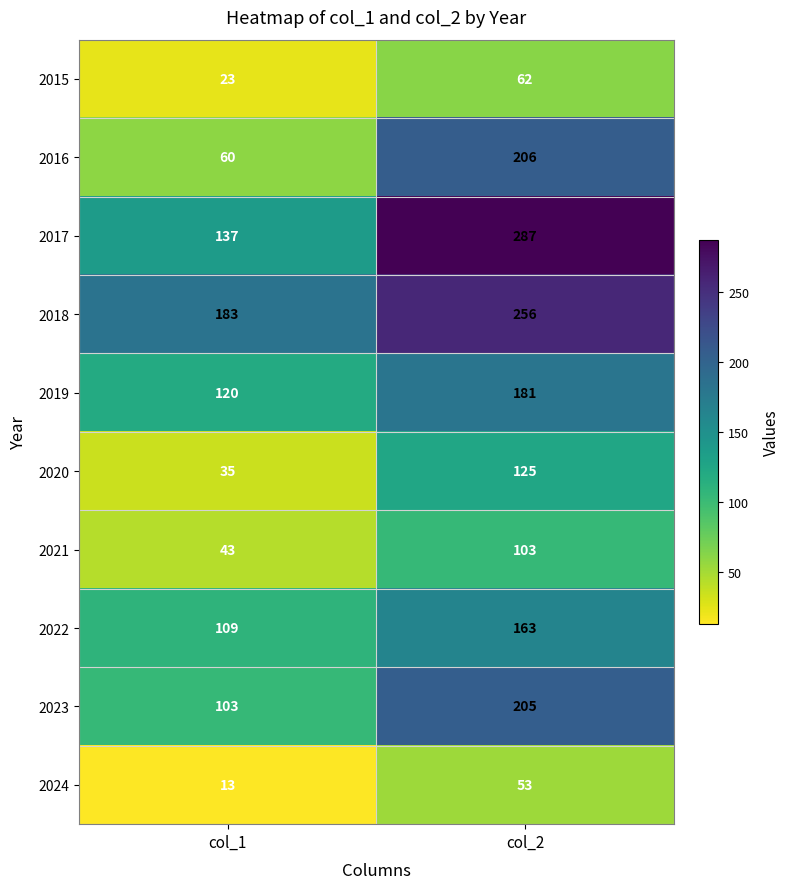

What is the total value across all series at col_2?

1641